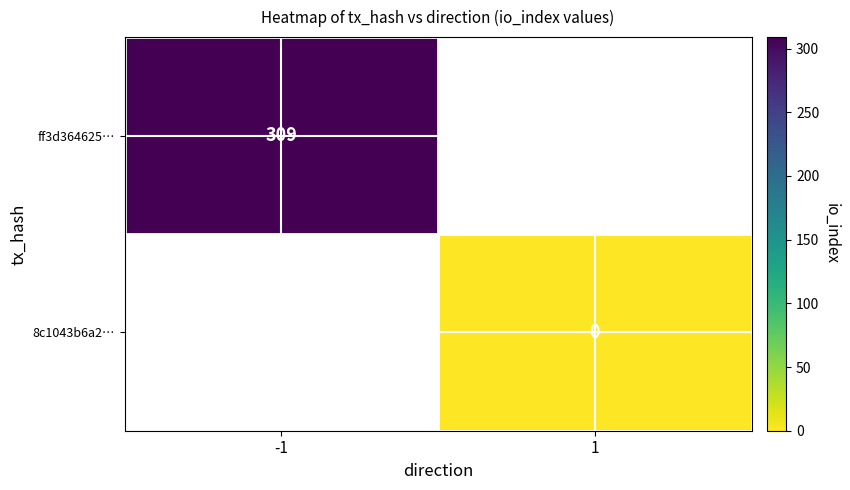

At how many categories does at least one series exceed 142?

1